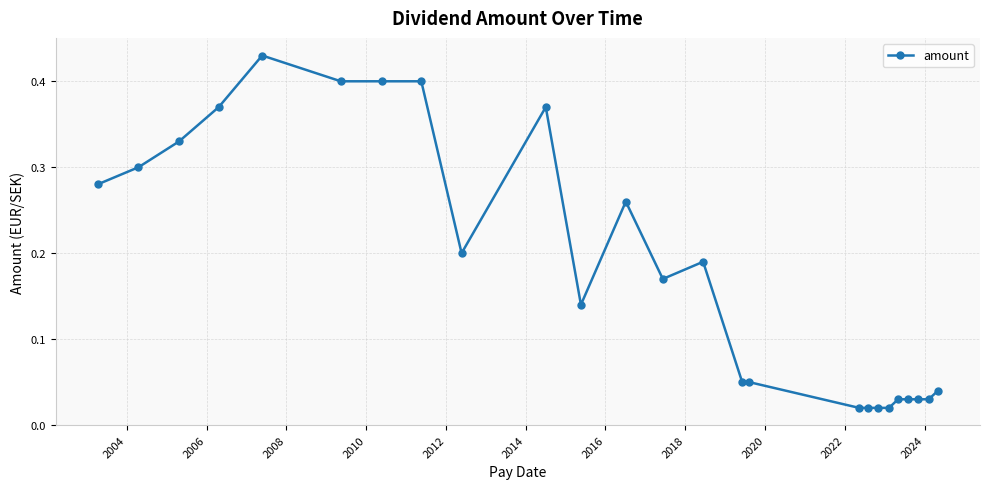

True or false: there are more than 0 points higher than both neighbors.

True